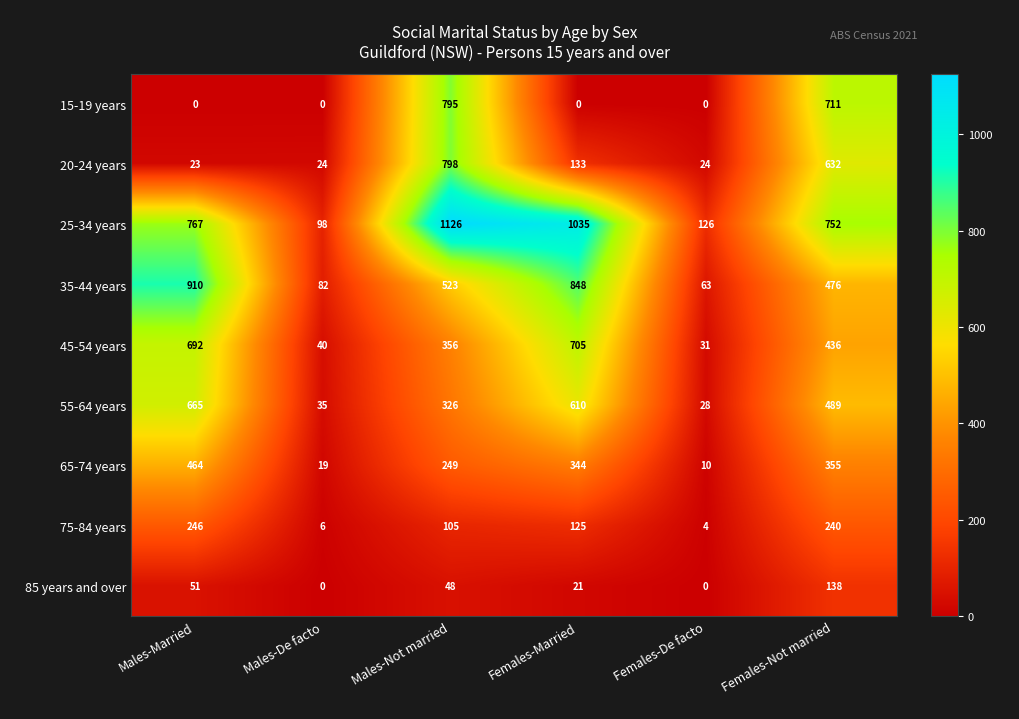

Where does the 65-74 years series first go above 344?

Males-Married